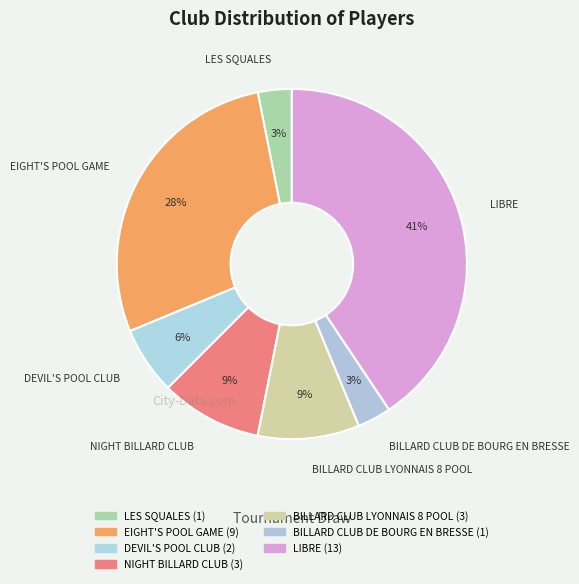

What percentage is NOT represented by LIBRE?

59.4%